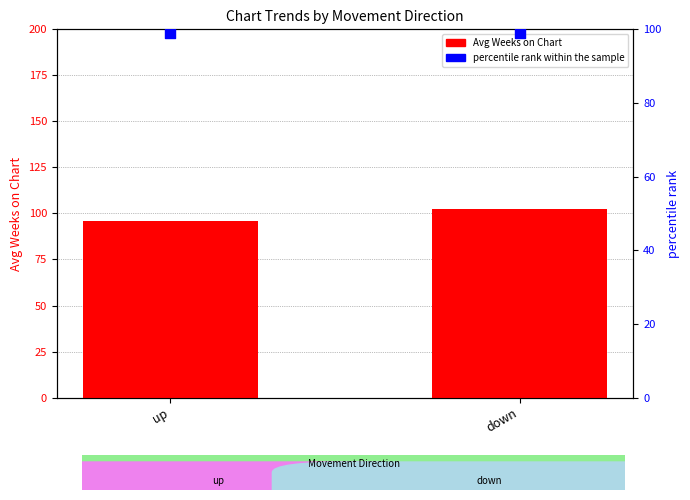

Which series has the largest Y range (max minus min)?

Avg Weeks on Chart